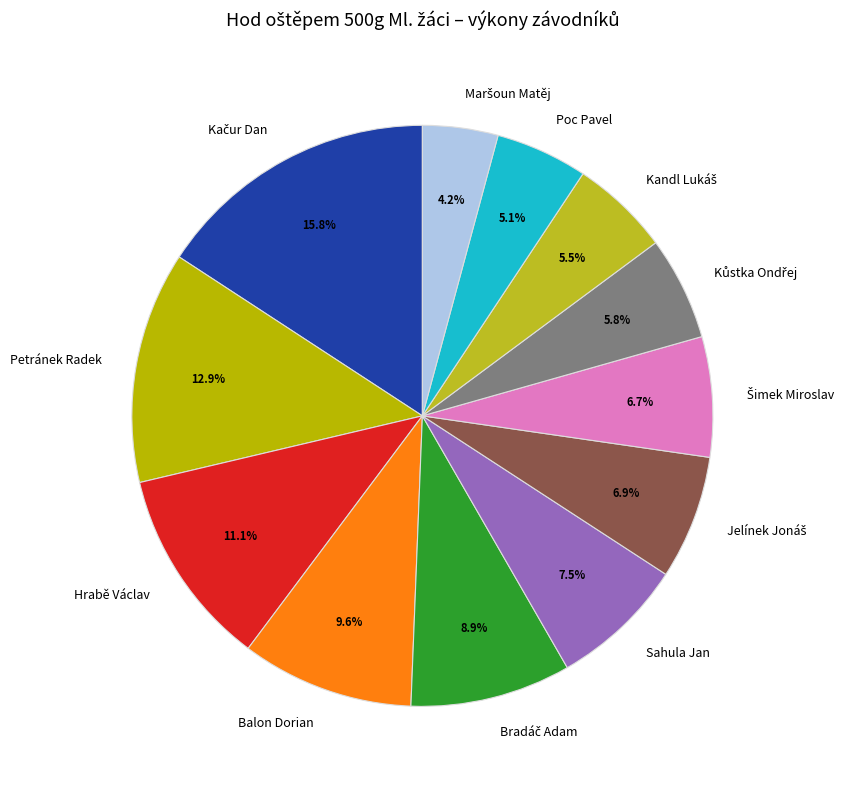

To the nearest percent, what is the combined percentage of Sahula Jan and Petránek Radek?

20%